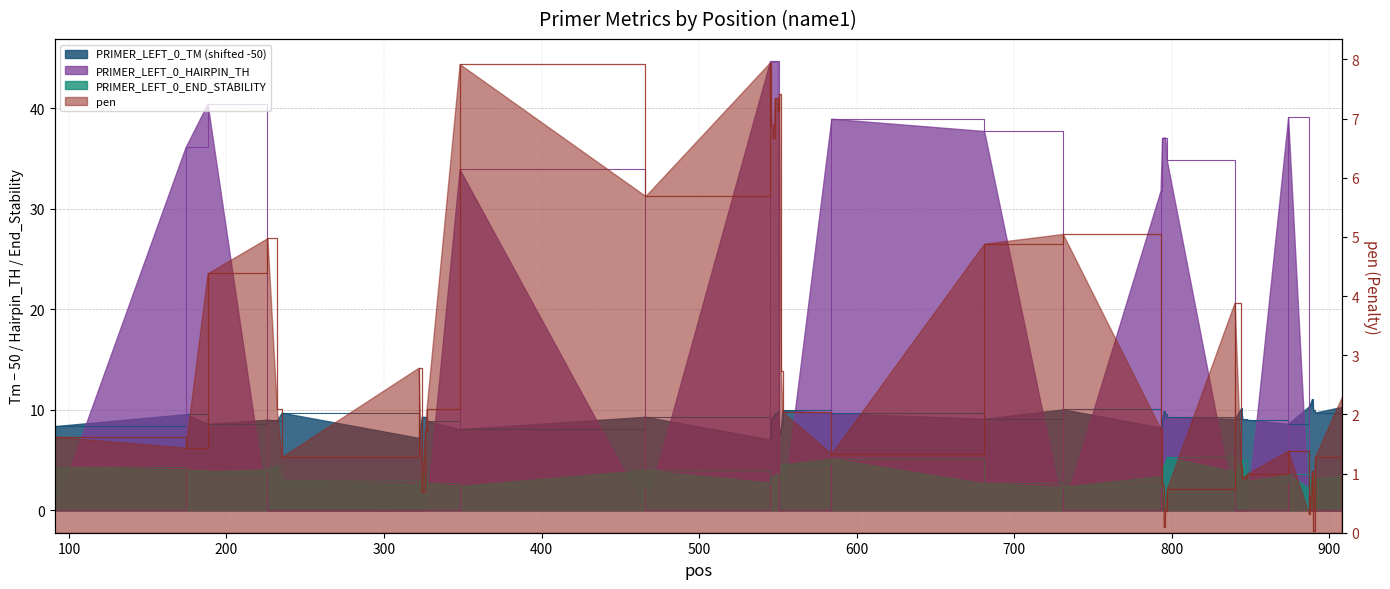

At which category does the chart reach its peak across all series?

545